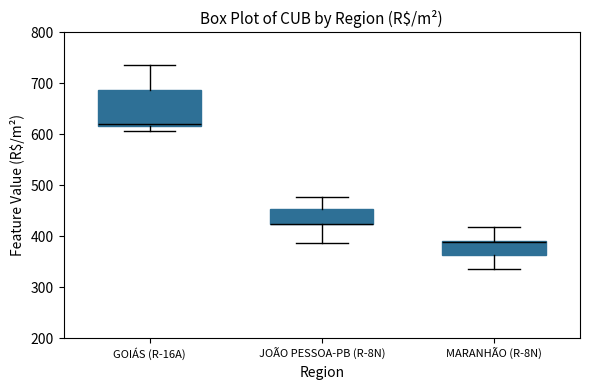

Where is the upper edge of the box for GOIÁS (R-16A) on the y-axis? The values are not printed on the chart, so give them approximately, as read against the axis.

690